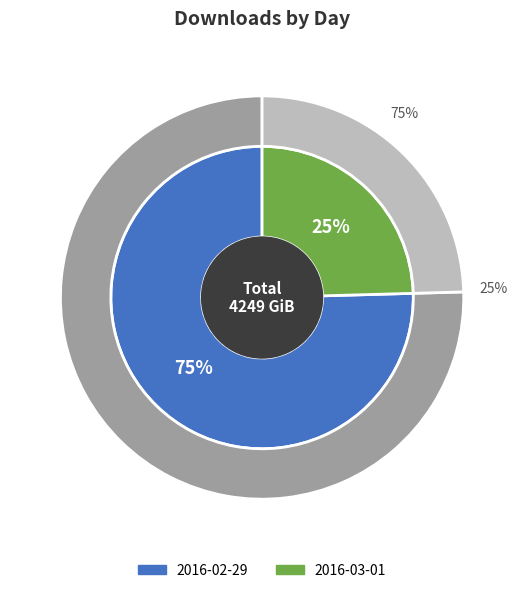

To the nearest percent, what percentage of the pie is 2016-03-01?

25%